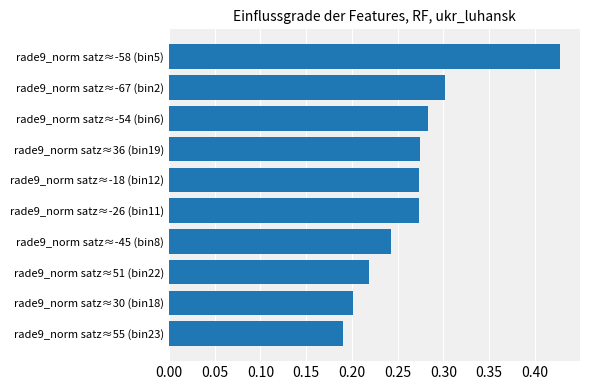

Count the values in the range 0 to 1.

10